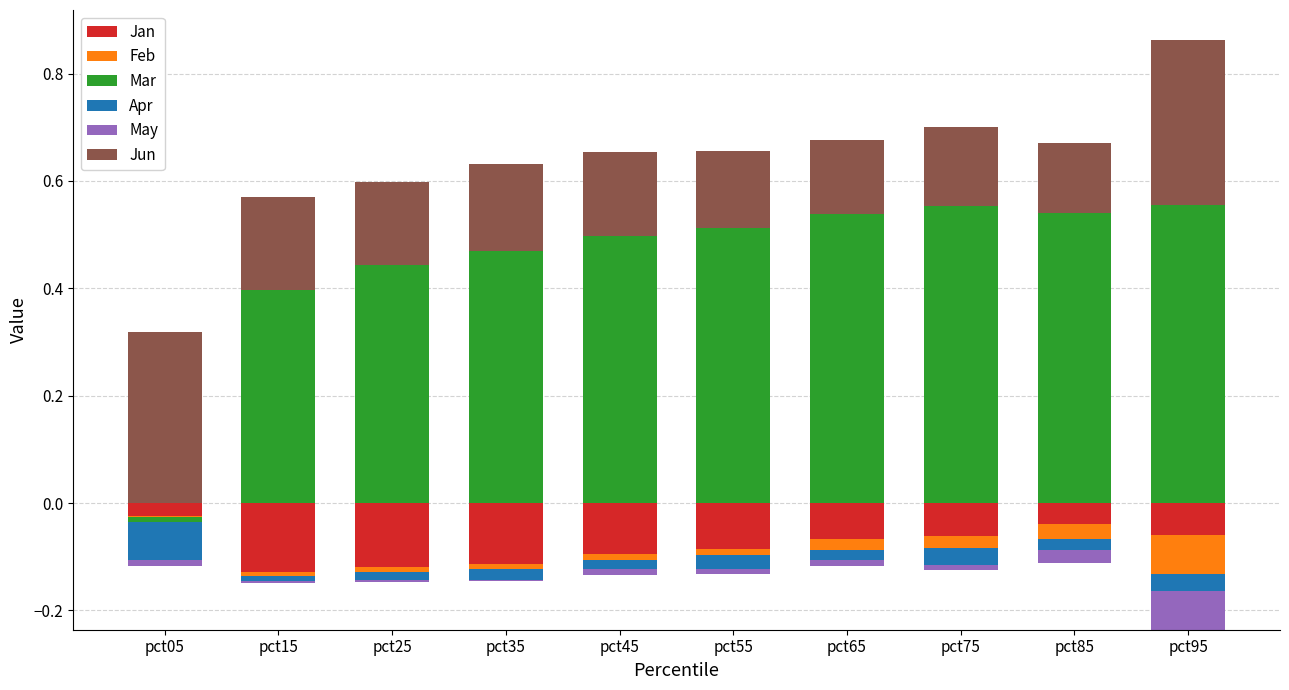

Read the Mar value at pct75.

0.6